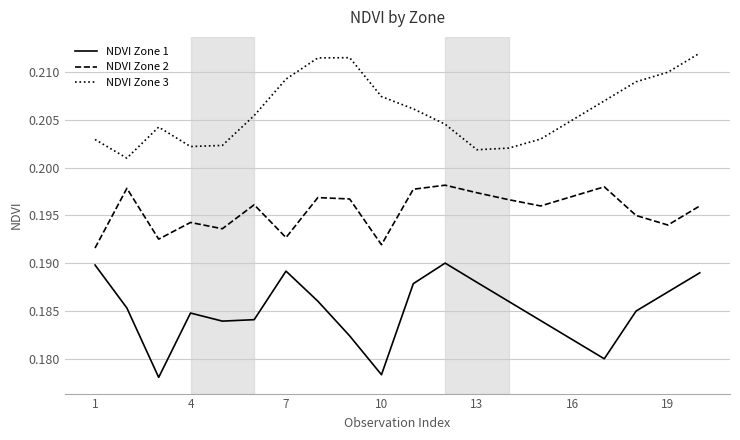

How many series are shown in this chart?

3